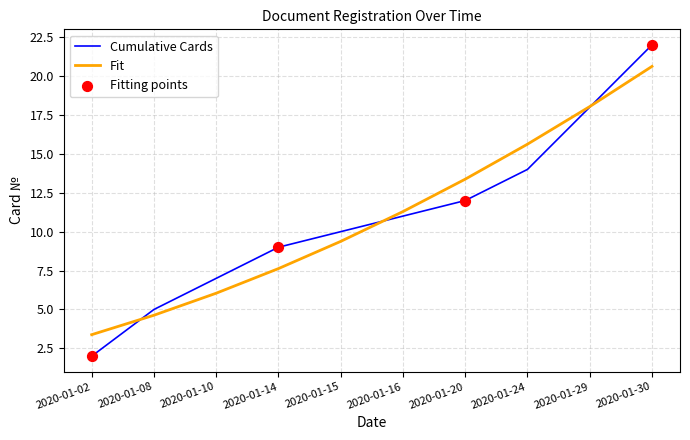

Which series has the largest range (max minus min)?

Cumulative Cards